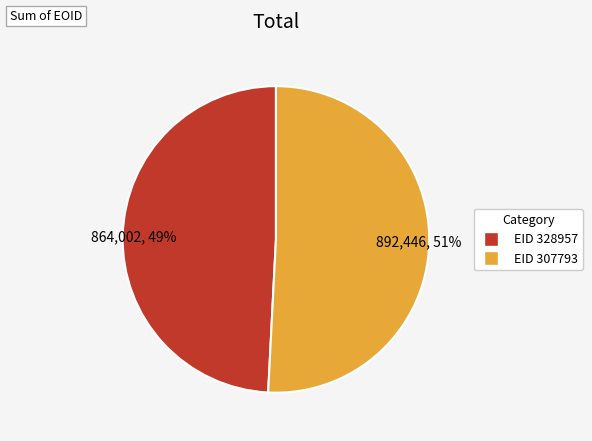

The EID 307793 slice represents 42% of the pie. True or false?

False